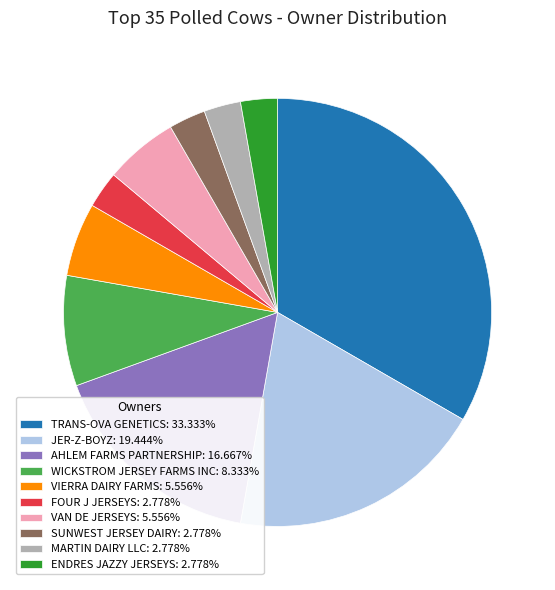

Combined, do ENDRES JAZZY JERSEYS: 2.778% and SUNWEST JERSEY DAIRY: 2.778% account for over 50%?

No